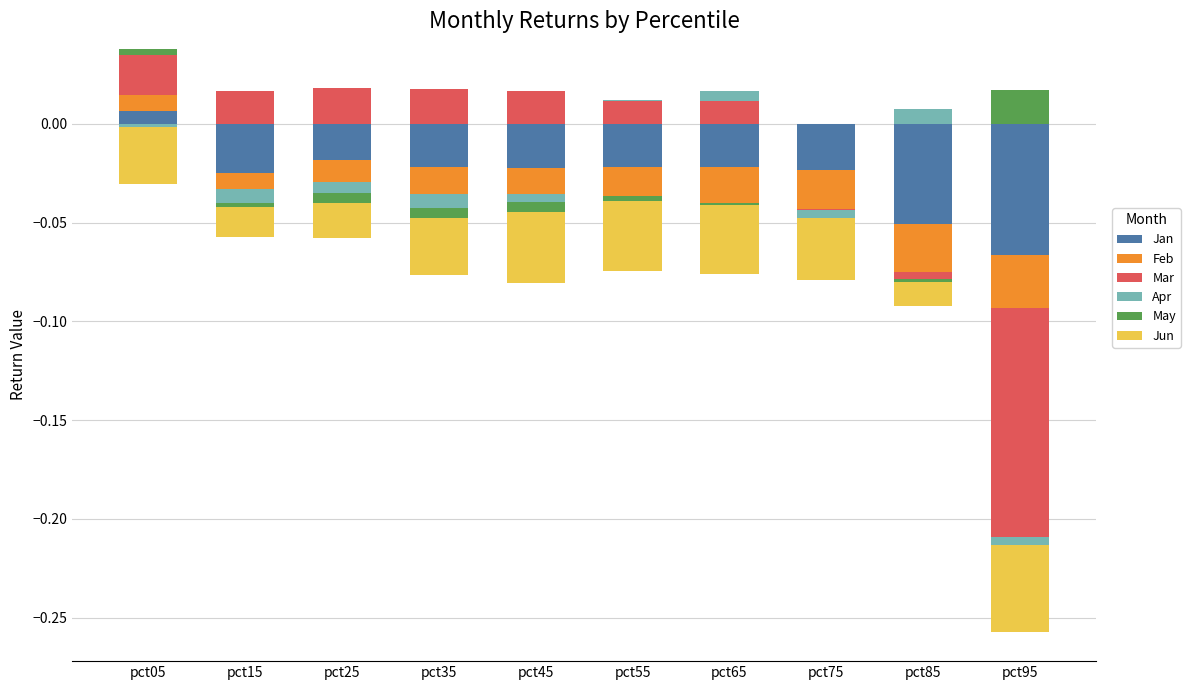

Which series has the widest spread of values?

Mar